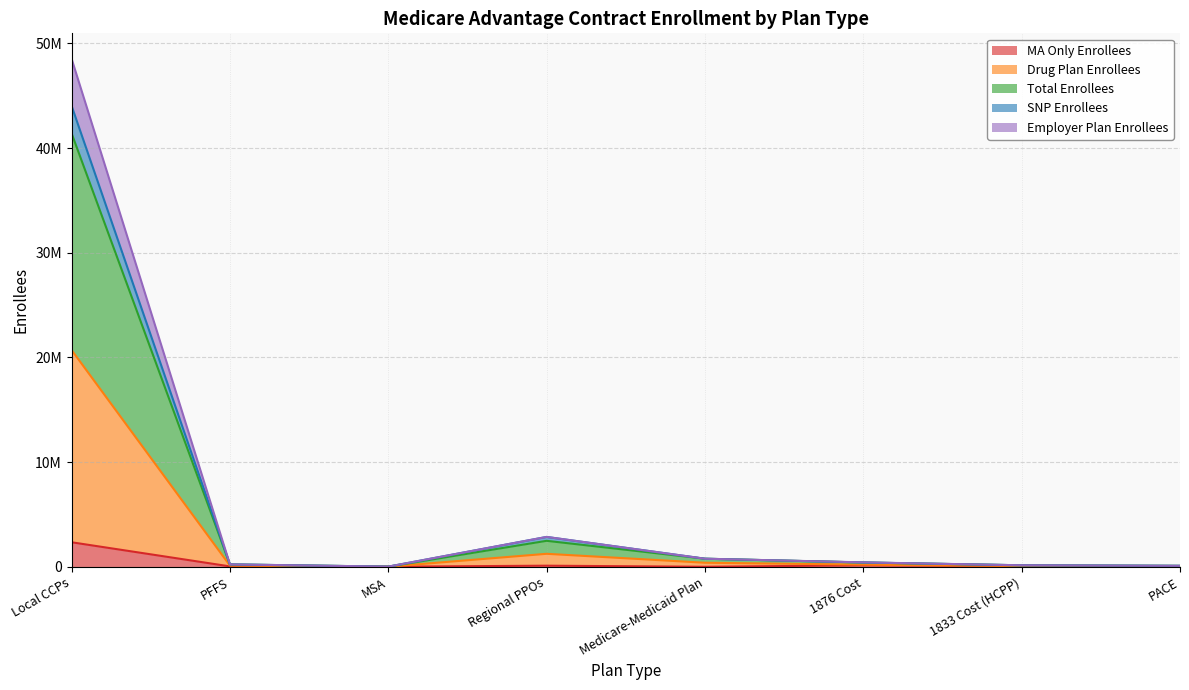

Does the chart have visible grid lines?

Yes